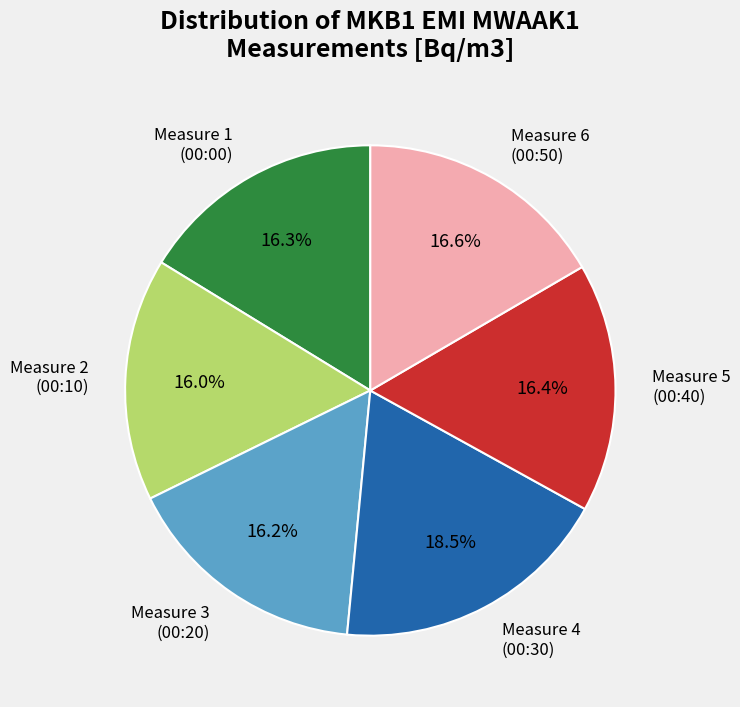

What percentage is NOT represented by Measure 2 (00:10)?

84.0%